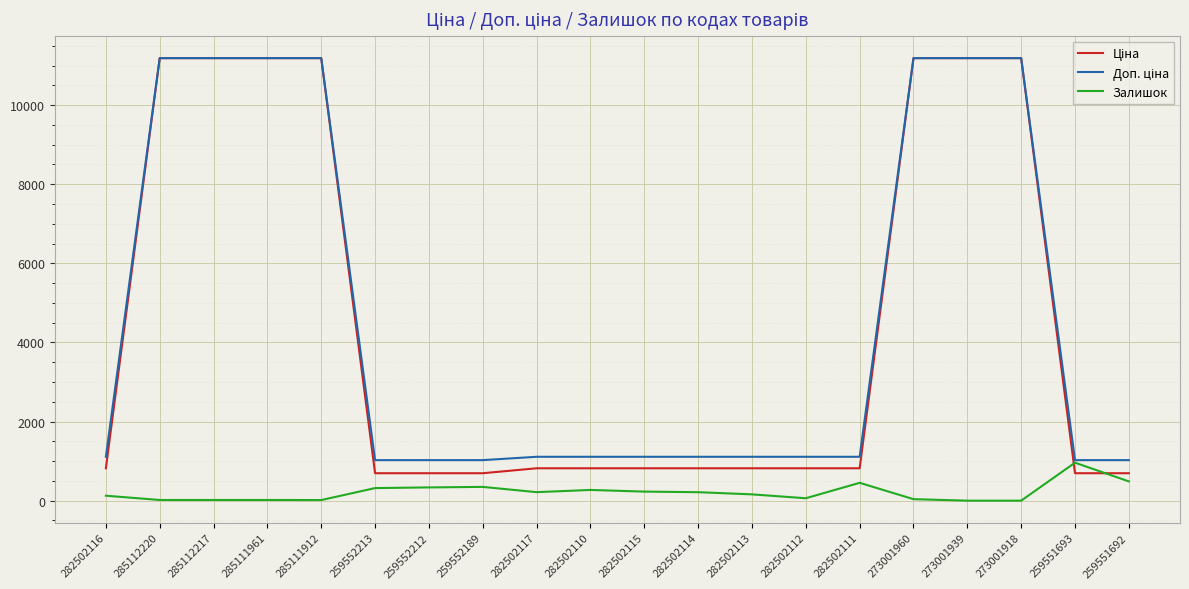

At how many categories does at least one series exceed 10417?

7